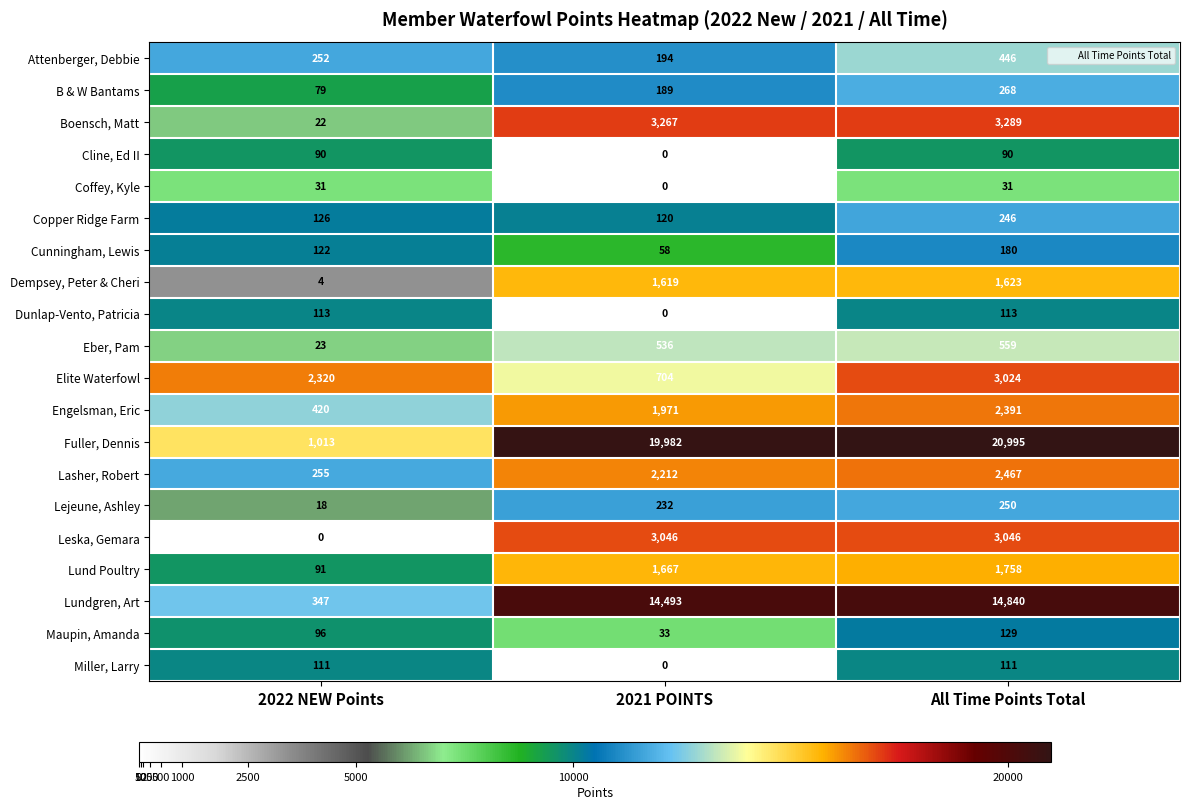

The value of Eber, Pam at 2021 POINTS is 201. True or false?

False